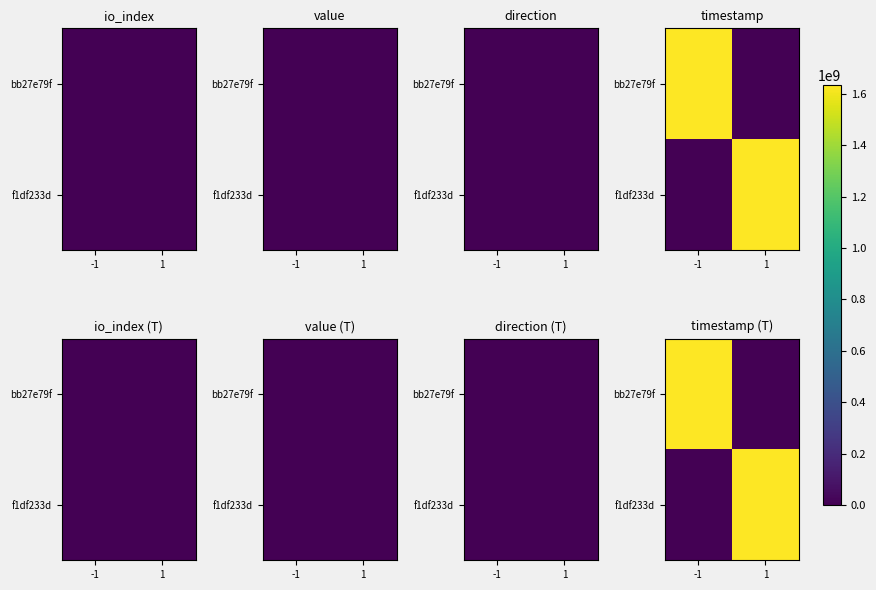

What value does the bb27e79f series have at -1?

1634180392